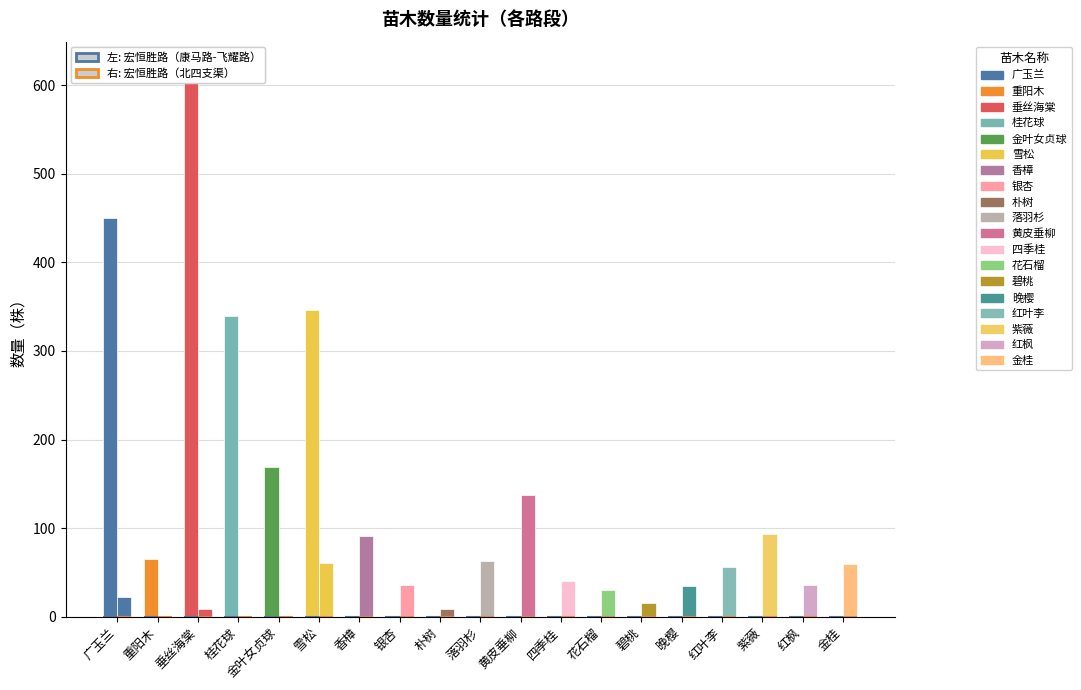

At 花石榴, list the series in order from smallest to largest.

宏恒胜路（康马路-飞耀路）, 宏恒胜路（北四支渠）